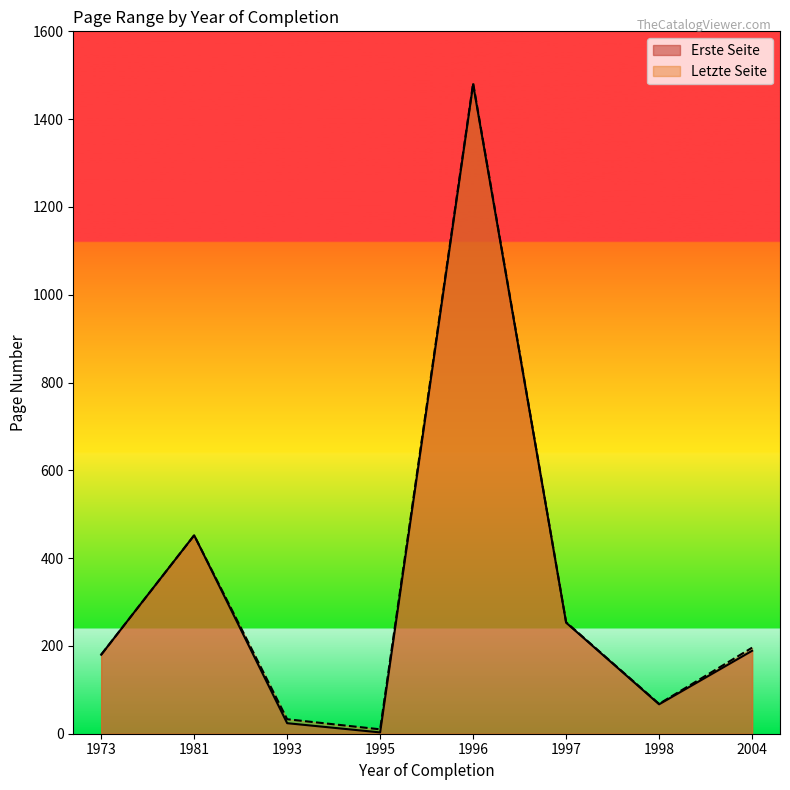

What are all the series names shown in the legend?

Erste Seite, Letzte Seite